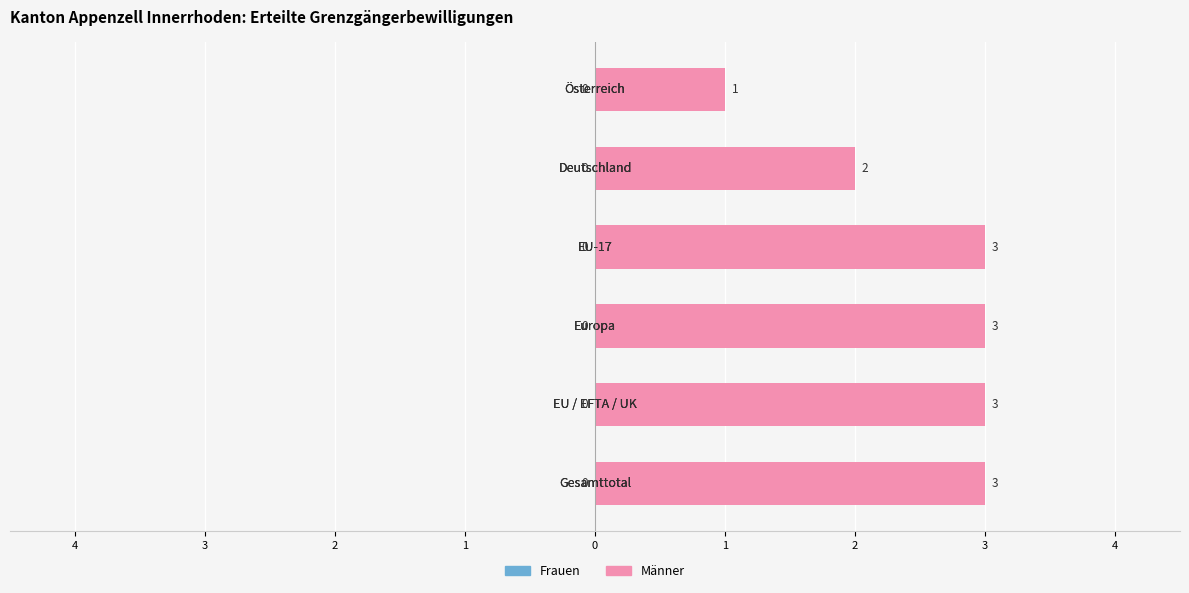

Does the chart contain any negative values?

No